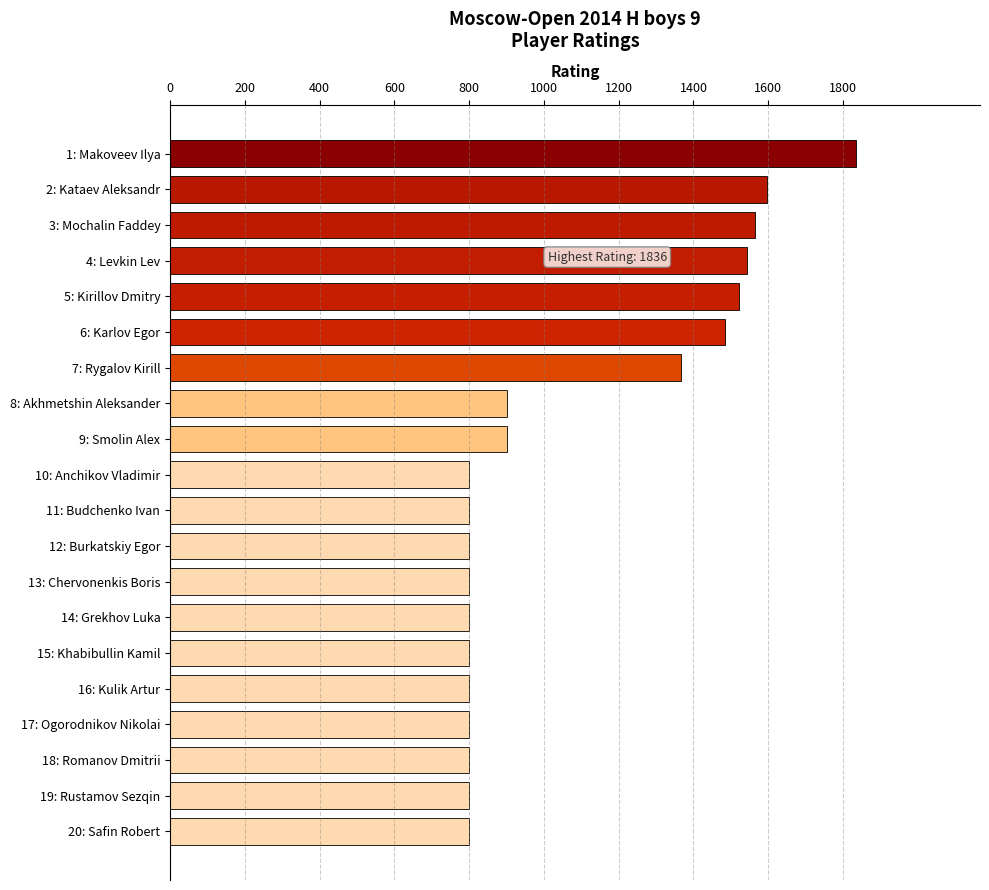

Approximately how many times larger is the value at 1: Makoveev Ilya compared to 16: Kulik Artur?

2.3